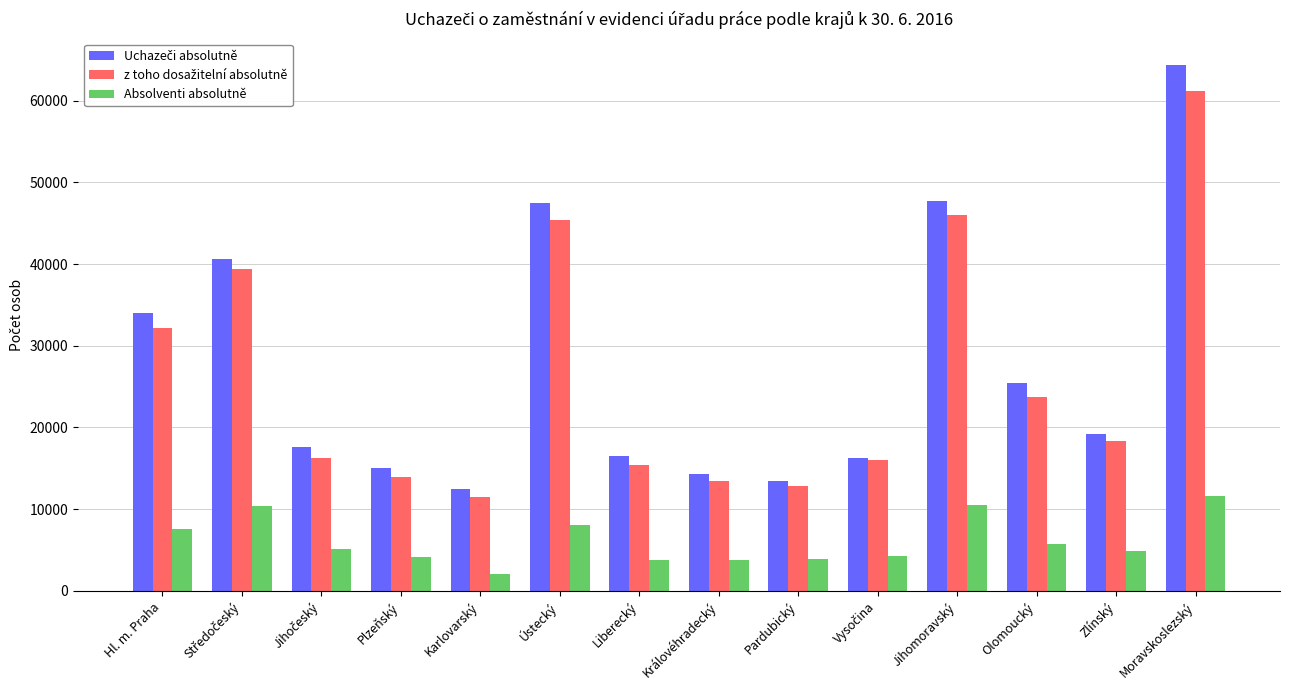

What is the spread (max minus min) of values at Liberecký?

12658